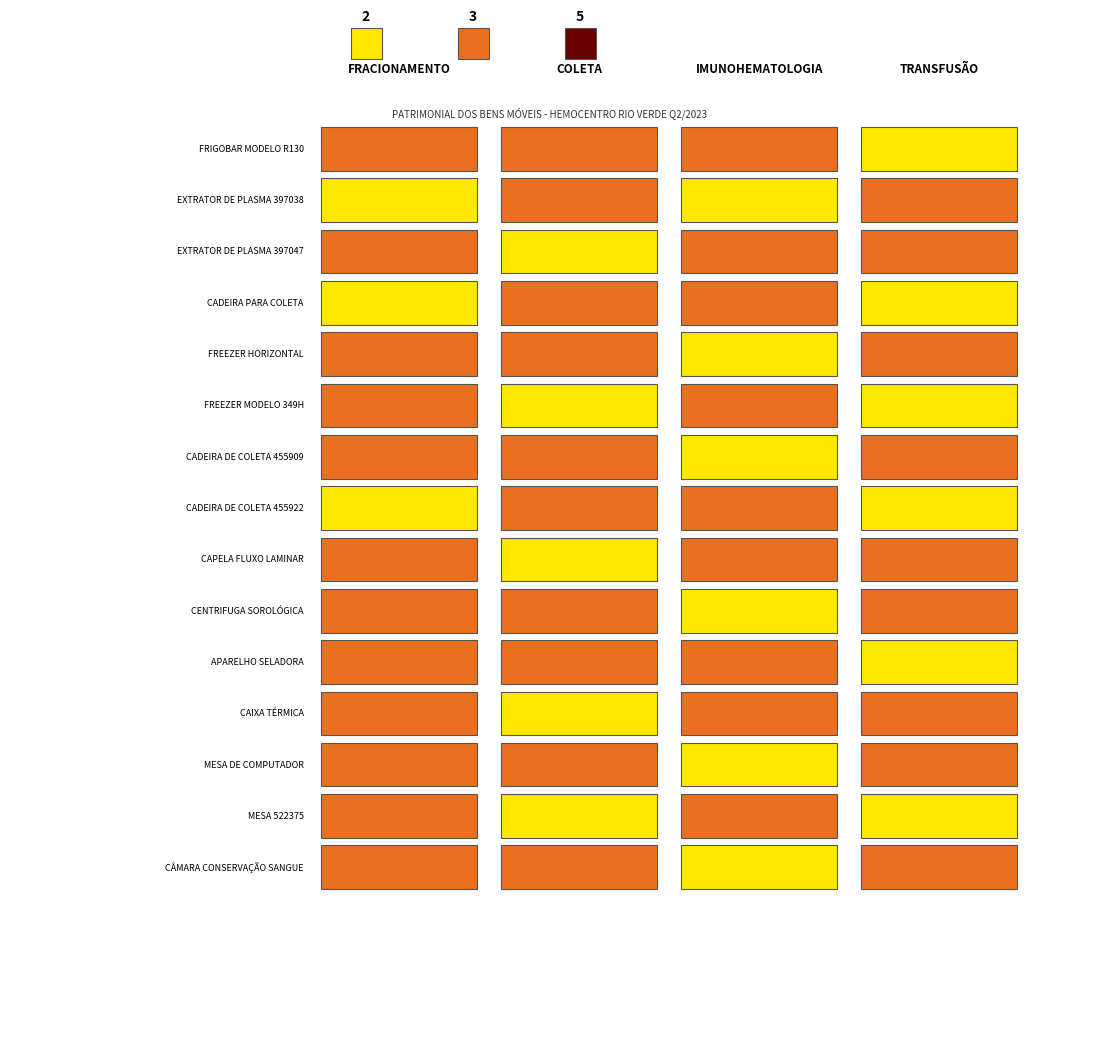

True or false: TRANSFUSÃO has a value of 1 at APARELHO SELADORA.

False